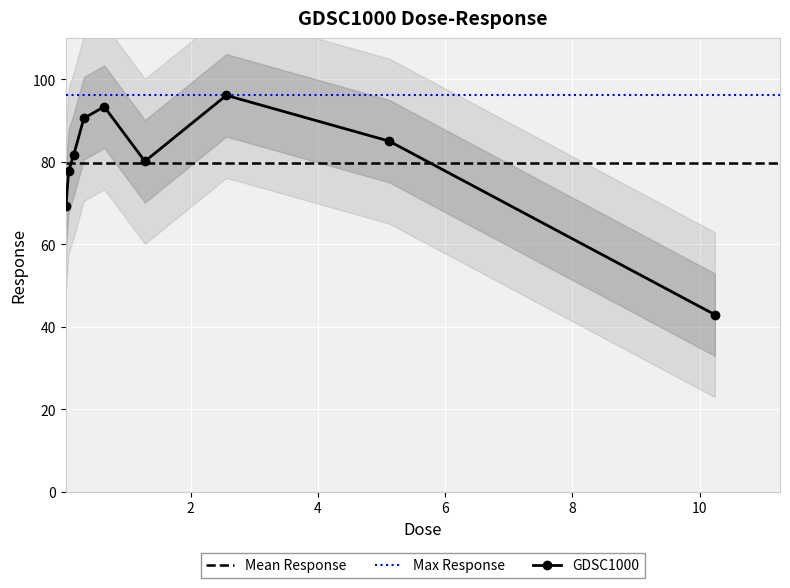

What position from the right is 0.32?

6